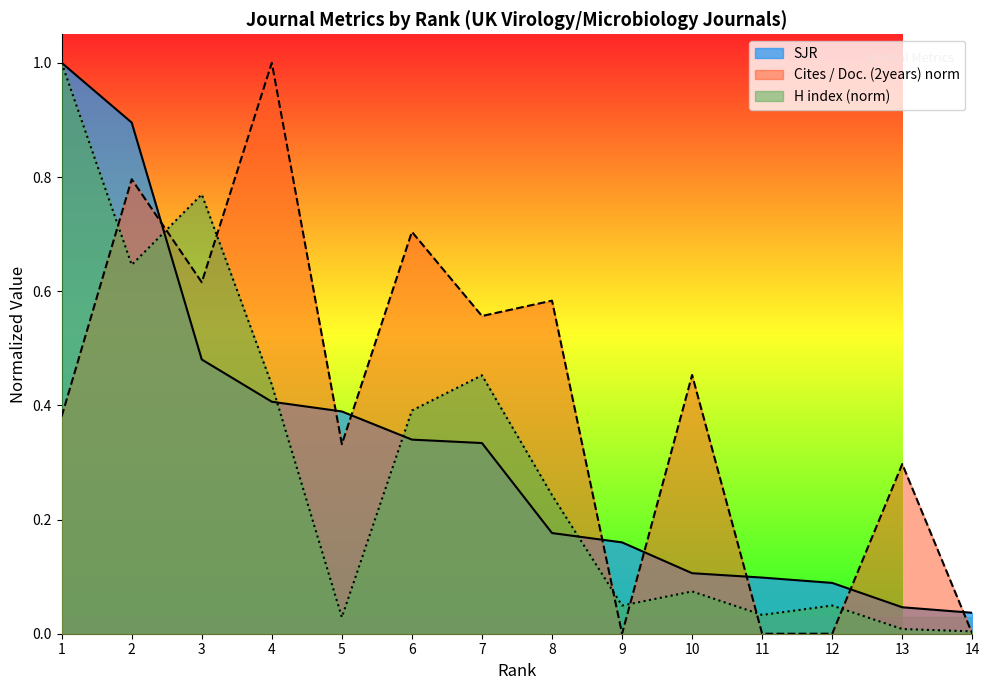

Reading left to right, extract all data points from this chart.

SJR: 1=1.0	2=0.9	3=0.5	4=0.4	5=0.4	6=0.3	7=0.3	8=0.2	9=0.2	10=0.1	11=0.1	12=0.1	13=0.0	14=0.0
Cites / Doc. (2years): 1=0.4	2=0.8	3=0.6	4=1.0	5=0.3	6=0.7	7=0.6	8=0.6	9=0.0	10=0.5	11=0.0	12=0.0	13=0.3	14=0.0
H index (norm): 1=1.0	2=0.6	3=0.8	4=0.4	5=0.0	6=0.4	7=0.5	8=0.2	9=0.0	10=0.1	11=0.0	12=0.0	13=0.0	14=0.0